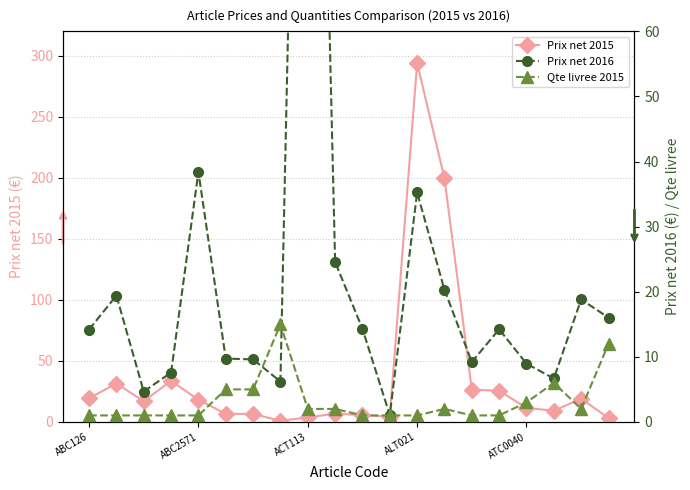

Reading right to left, transcribe all the data shown in this chart.

Prix net 2015: 3.2	19.1	9.2	11.5	25.6	26.5	199.6	294.0	4.4	5.5	6.8	3.7	0.9	6.6	6.6	18.2	33.6	17.1	31.4	19.4
Prix net 2016: 16.0	18.8	6.7	8.9	14.2	9.2	20.3	35.2	1.1	14.3	24.6	199.6	6.2	9.6	9.7	38.4	7.6	4.7	19.4	14.2
Qte livree 2015: 12.0	2.0	6.0	3.0	1.0	1.0	2.0	1.0	1.0	1.0	2.0	2.0	15.0	5.0	5.0	1.0	1.0	1.0	1.0	1.0